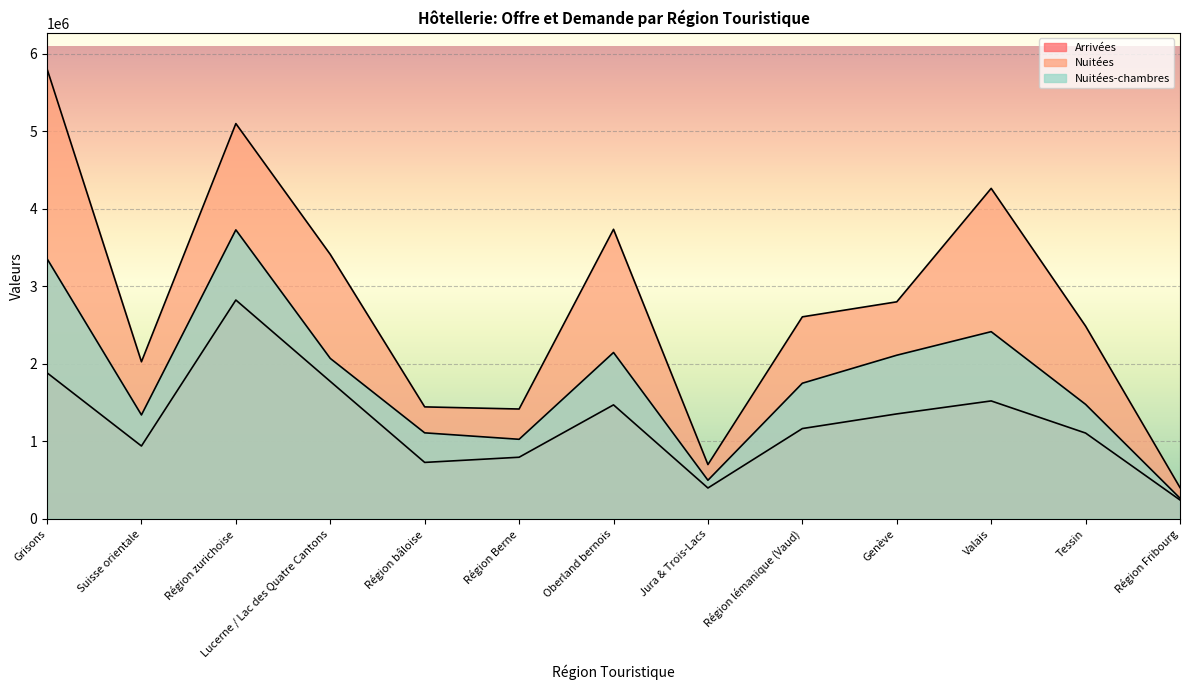

What is the average value of the Arrivées series?

1246352